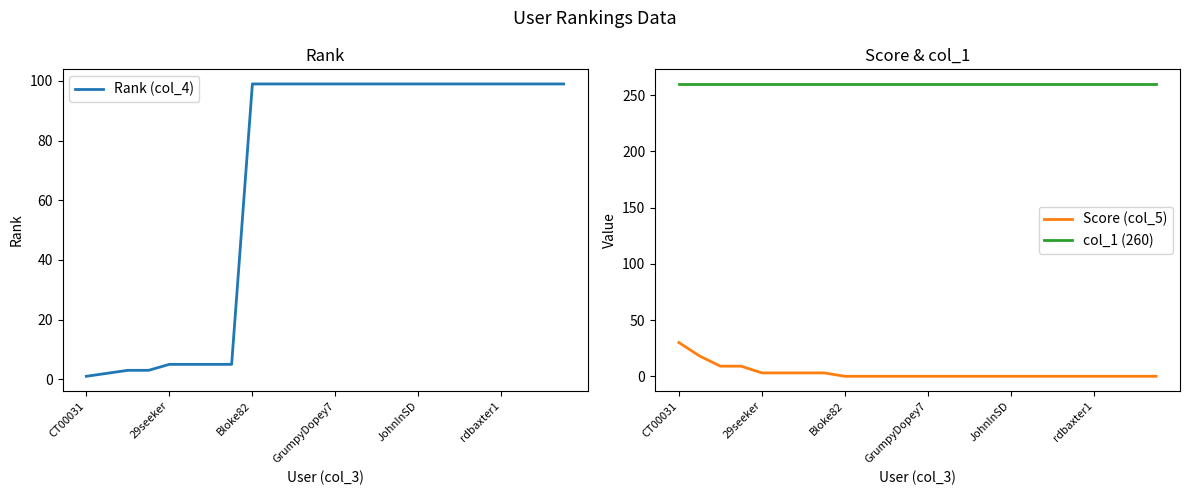

True or false: col_1 (260) and Score (col_5) intersect in this chart.

False